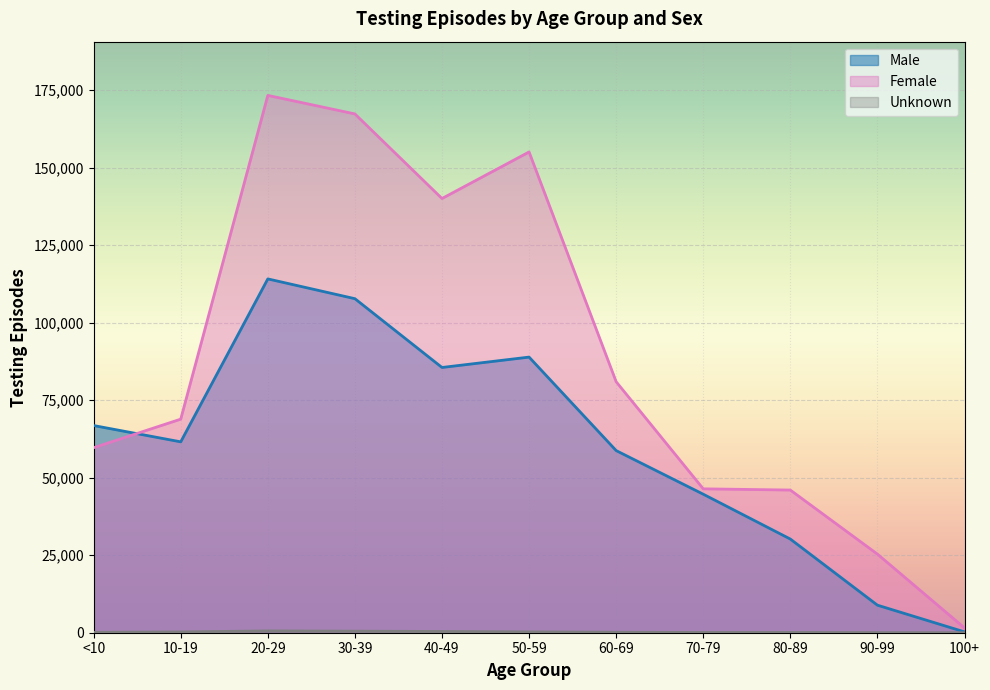

True or false: Unknown and Female intersect in this chart.

False